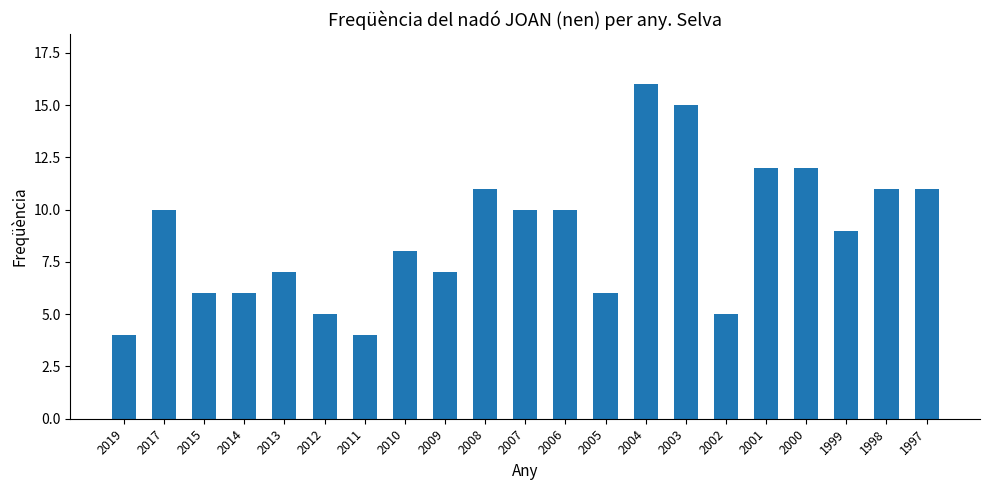

What is the value of the 17th bar from the left?

12